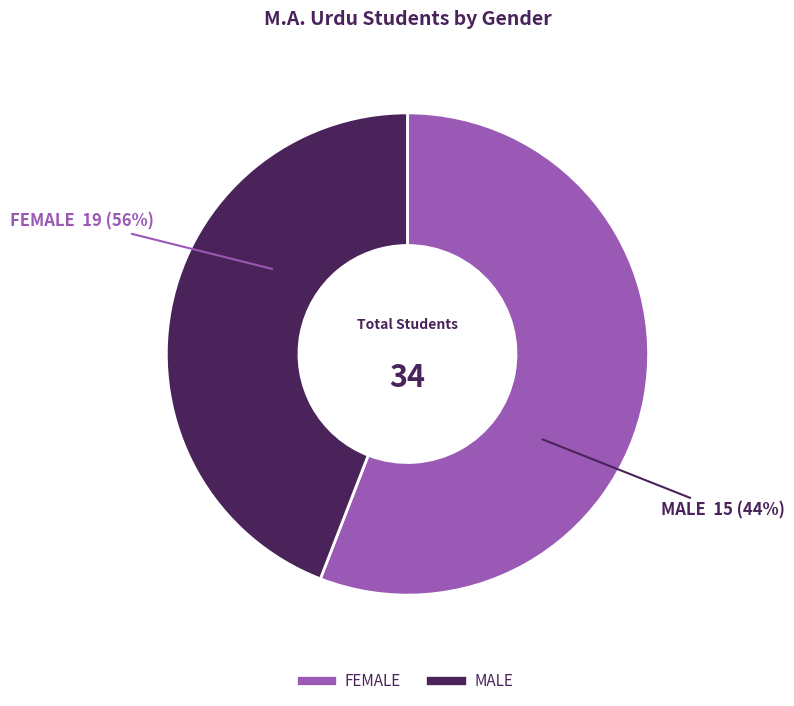

True or false: MALE accounts for 44% of the total.

True